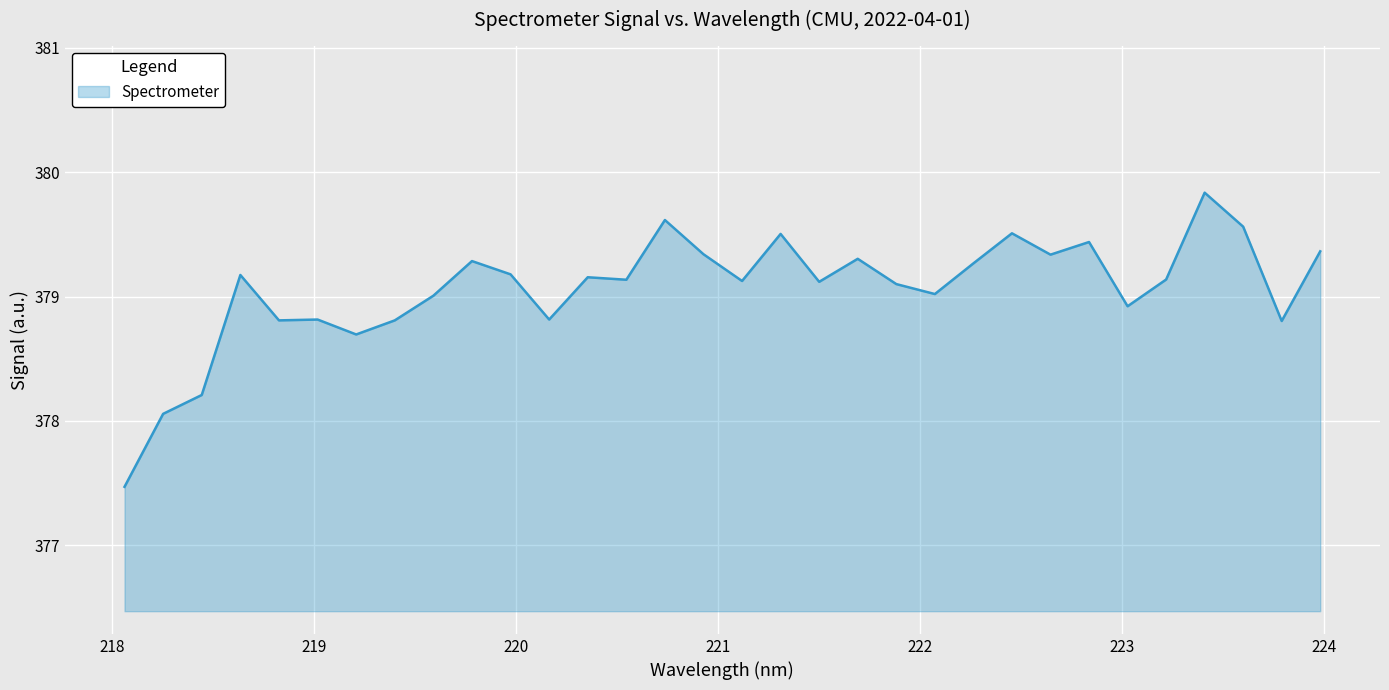

What is the difference between the maximum and minimum values?

2.4